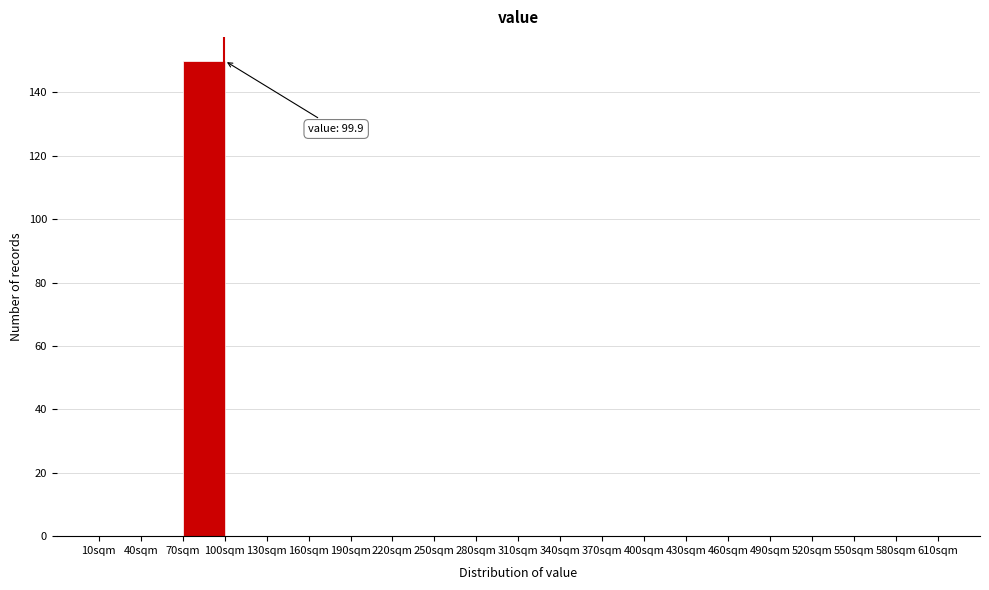

Over which range of the x-axis is the bar tallest?

70 to 100